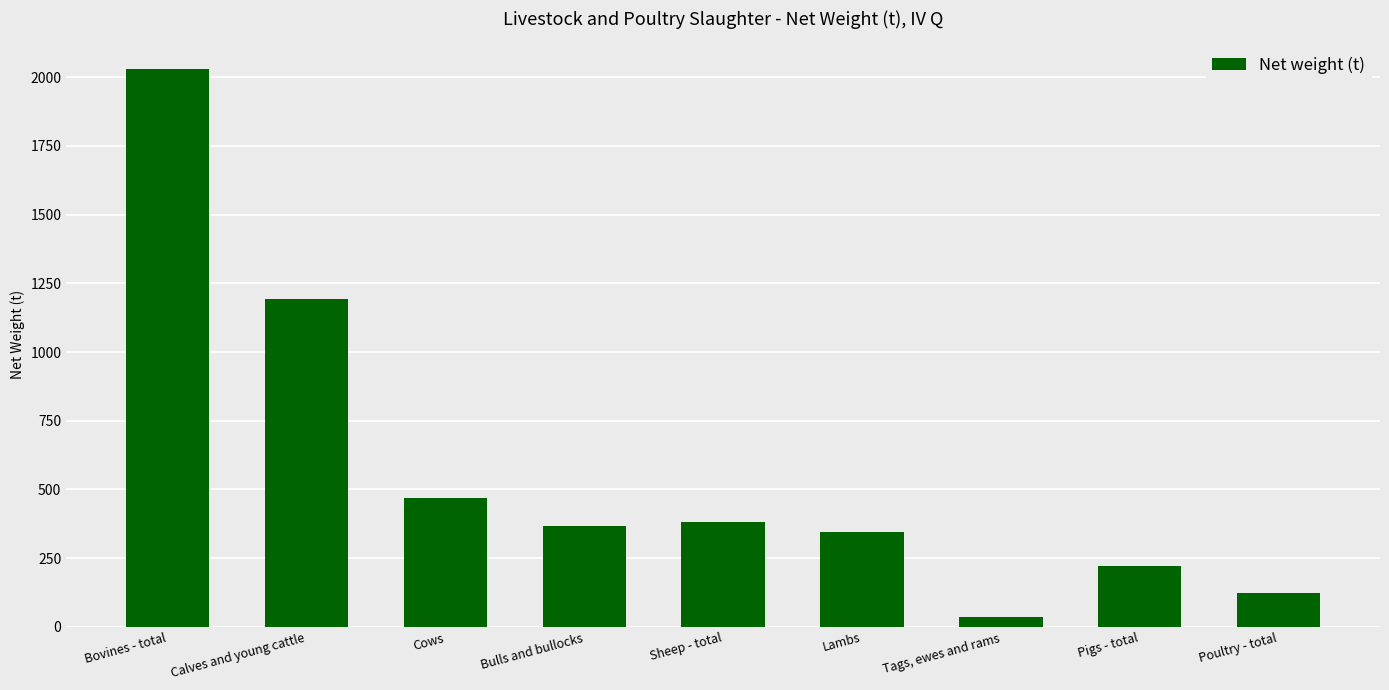

What is the average value?

573.9